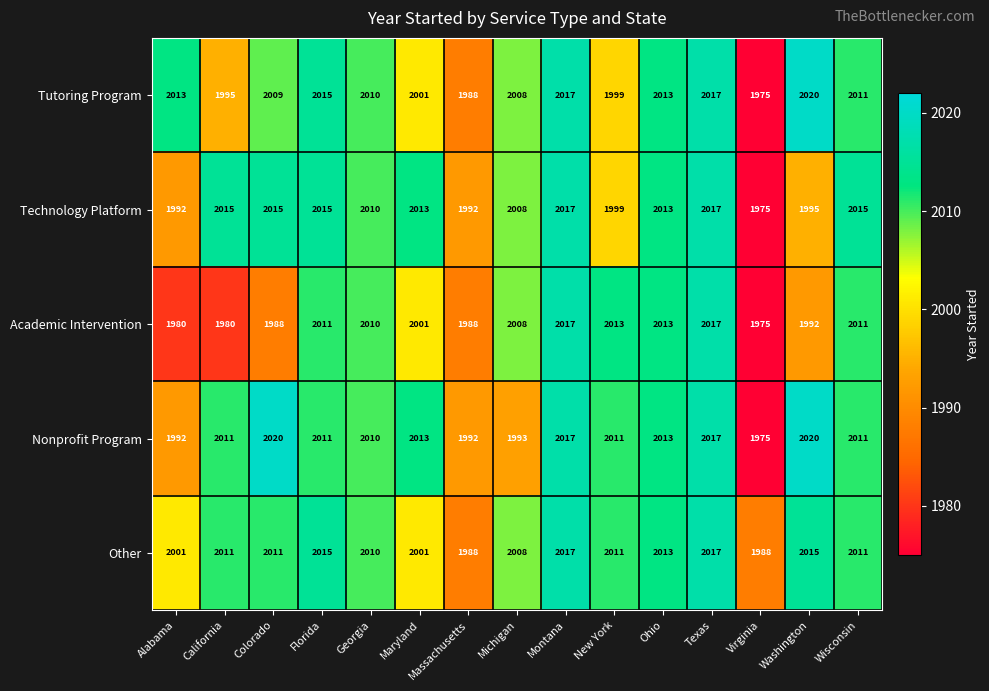

Which series has the largest total across all categories?

Other